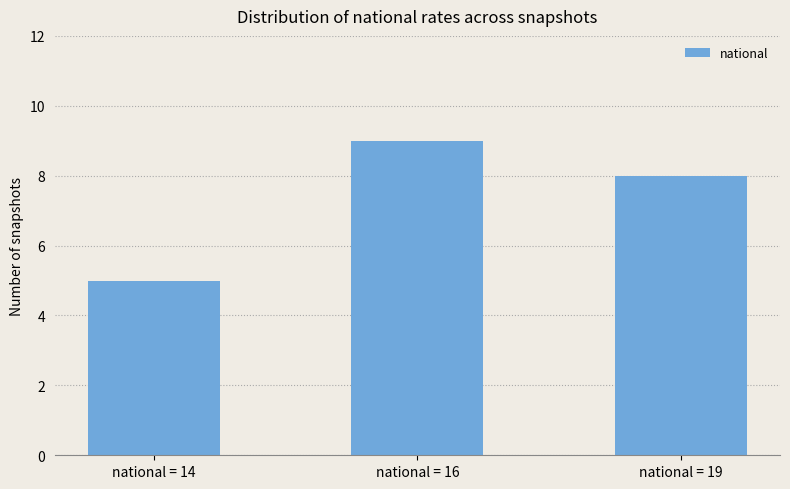

Is it true that the value at national = 16 is 9?

True